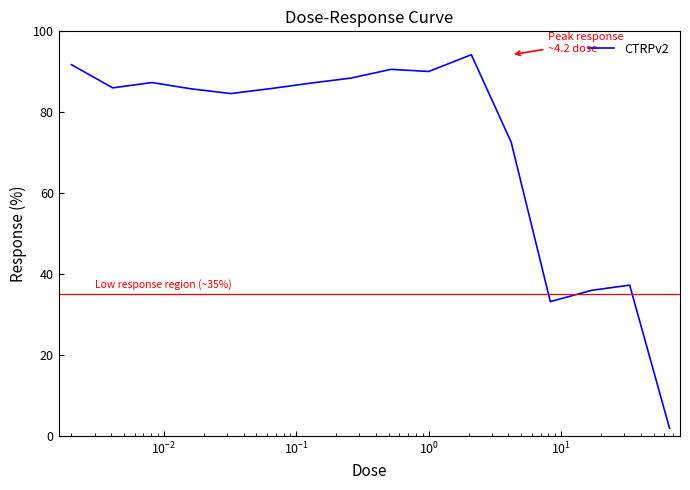

What is the difference between the maximum and minimum values?

92.3